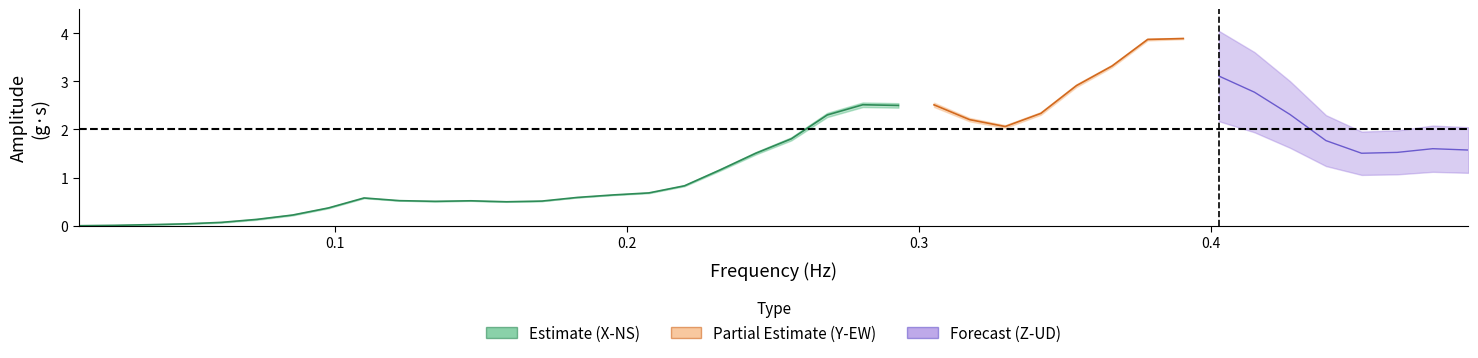

Which series ends up on top after the final intersection of Y(EW) and X(NS)?

Y(EW)